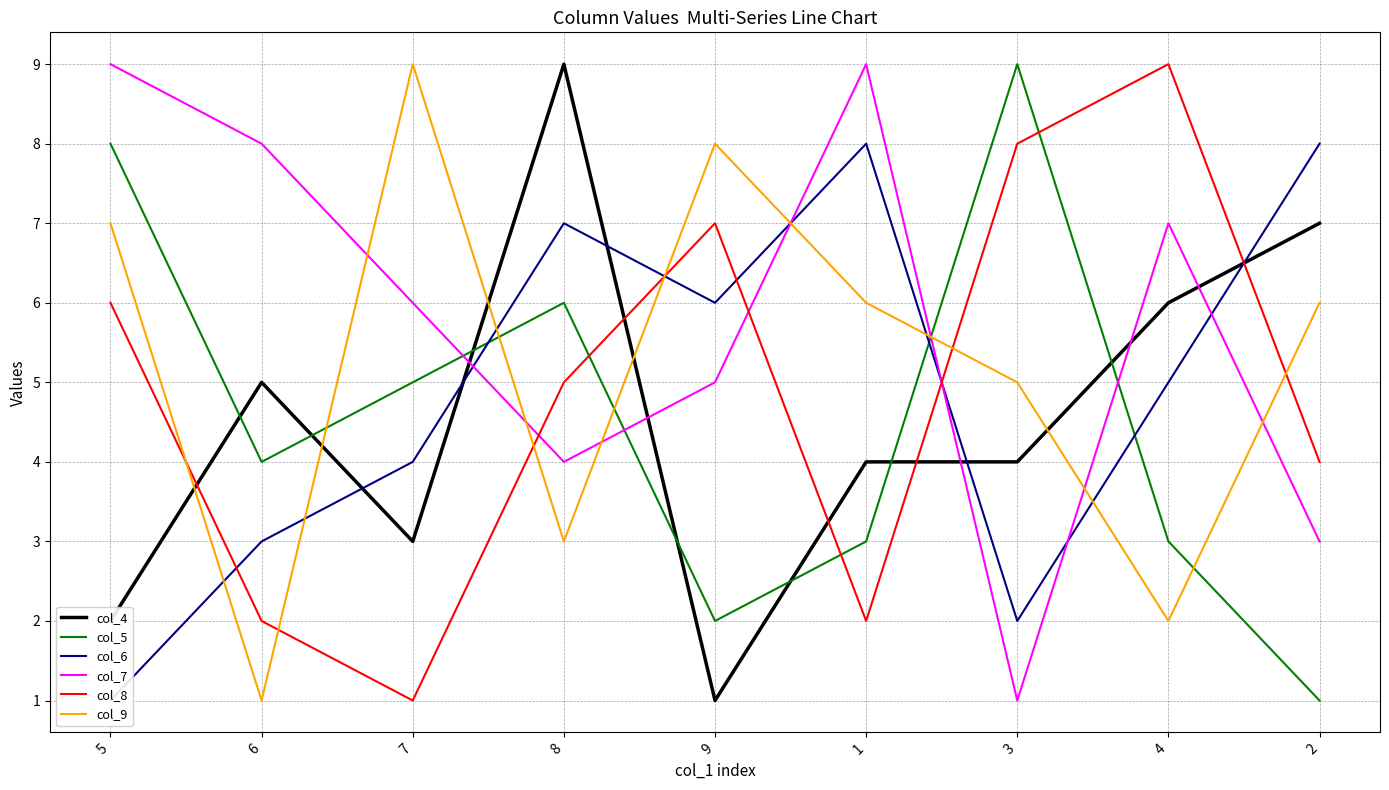

How many interior local valleys does the col_9 series have?

3